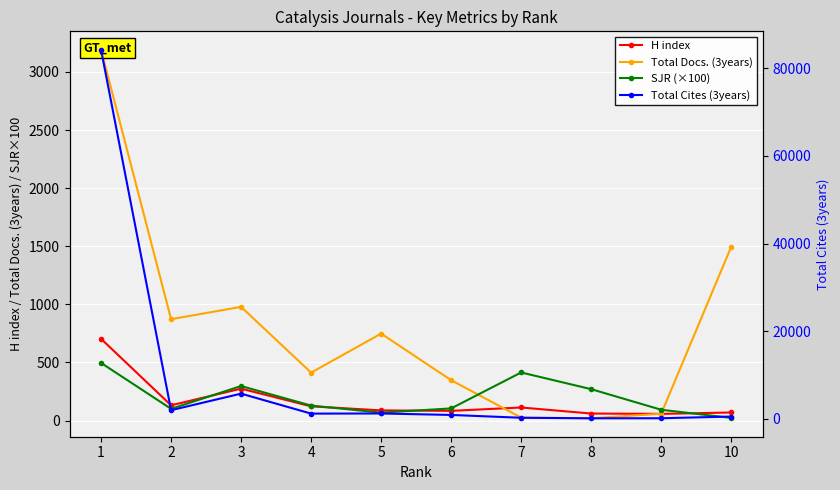

What is the difference between the maximum and minimum values in the H index series?

646.0